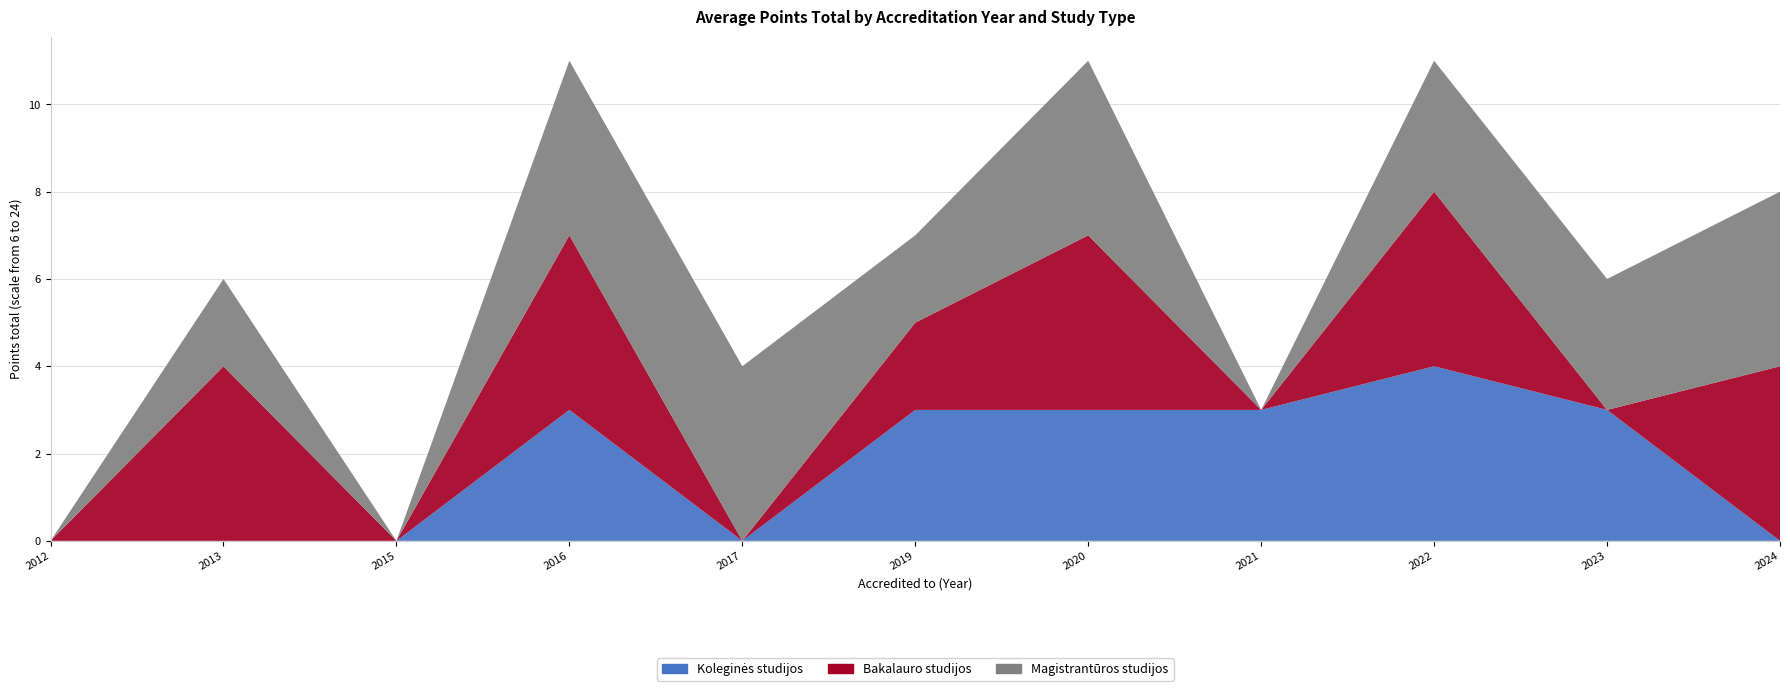

Reading left to right, extract all data points from this chart.

Koleginės studijos: 2012=0	2013=0	2015=0	2016=3	2017=0	2019=3	2020=3	2021=3	2022=4	2023=3	2024=0
Bakalauro studijos: 2012=0	2013=4	2015=0	2016=4	2017=0	2019=2	2020=4	2021=0	2022=4	2023=0	2024=4
Magistrantūros studijos: 2012=0	2013=2	2015=0	2016=4	2017=4	2019=2	2020=4	2021=0	2022=3	2023=3	2024=4